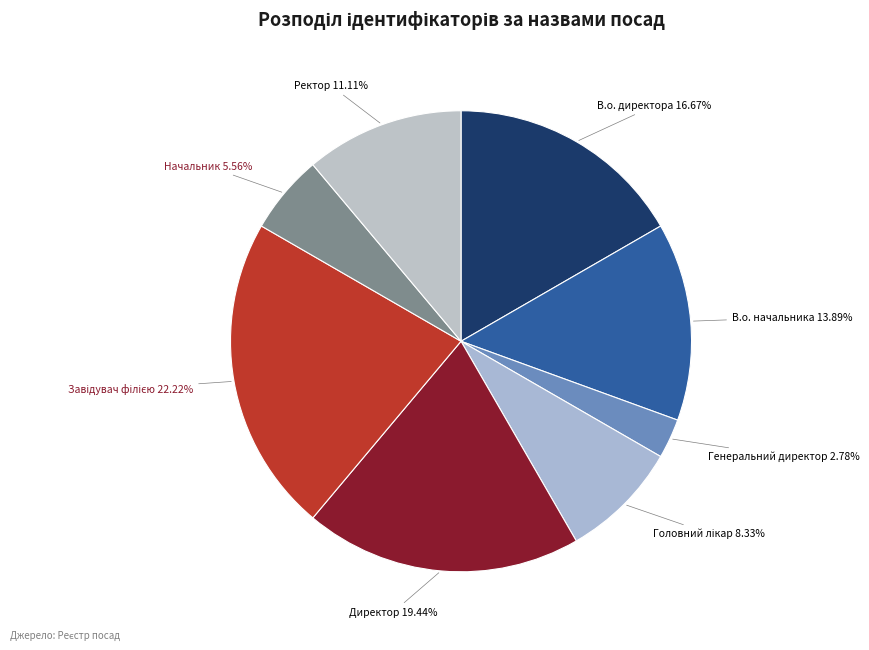

Which category has the smallest portion of the pie?

Генеральний директор